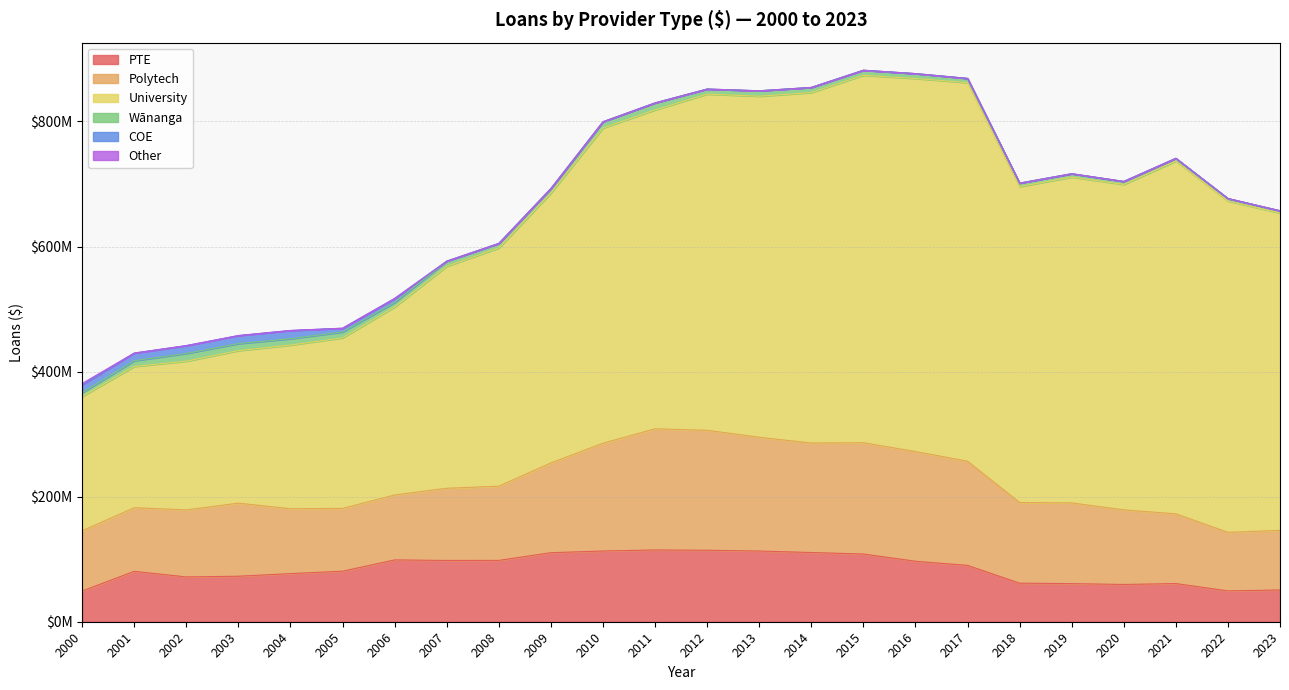

True or false: Other and Polytech intersect in this chart.

False